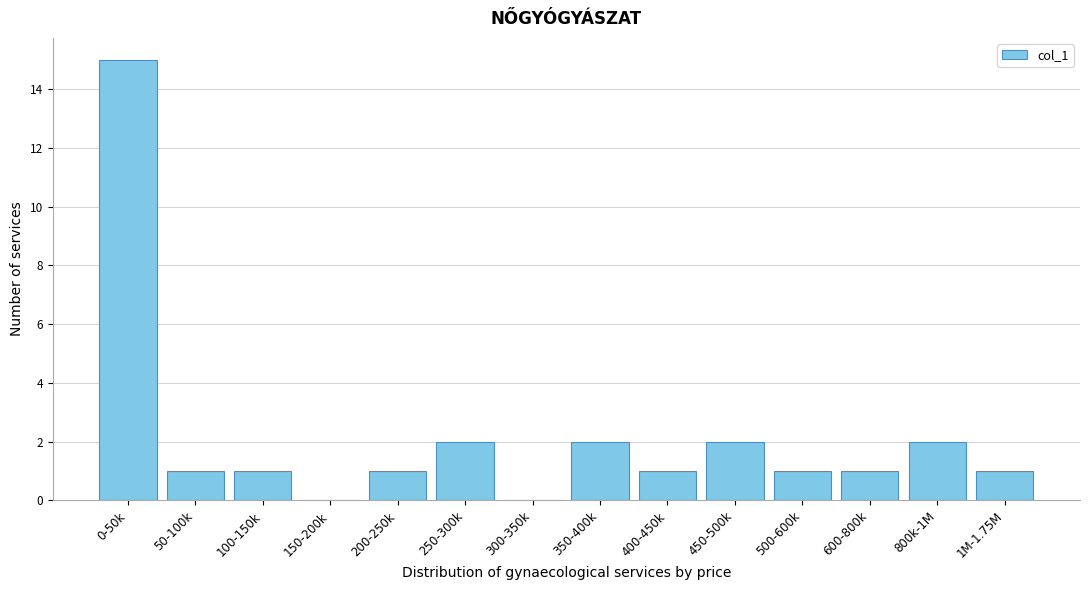

Reading right to left, transcribe all the data shown in this chart.

1M-1.75M=1	800k-1M=2	600-800k=1	500-600k=1	450-500k=2	400-450k=1	350-400k=2	300-350k=0	250-300k=2	200-250k=1	150-200k=0	100-150k=1	50-100k=1	0-50k=15